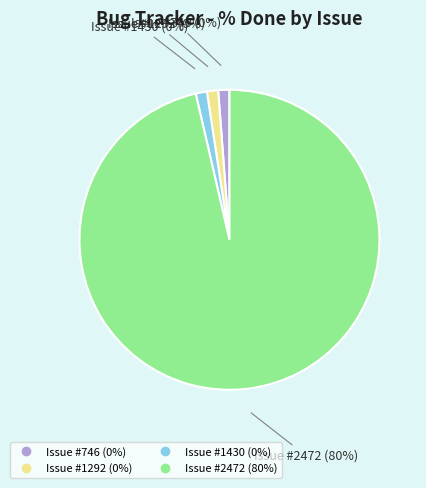

How many segments does this pie chart have?

4